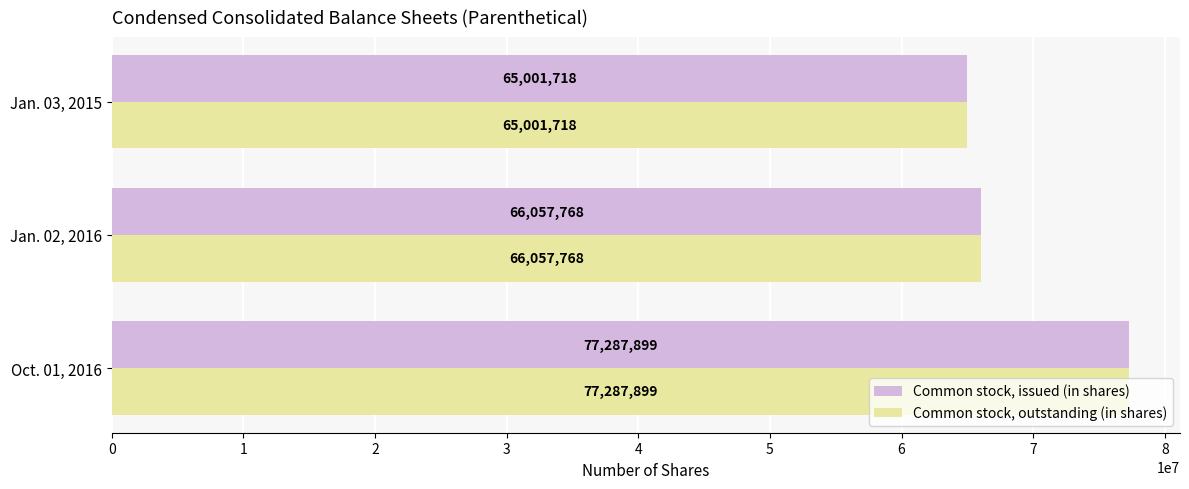

What is the difference between the maximum and minimum values in the Common stock, issued (in shares) series?

12286181